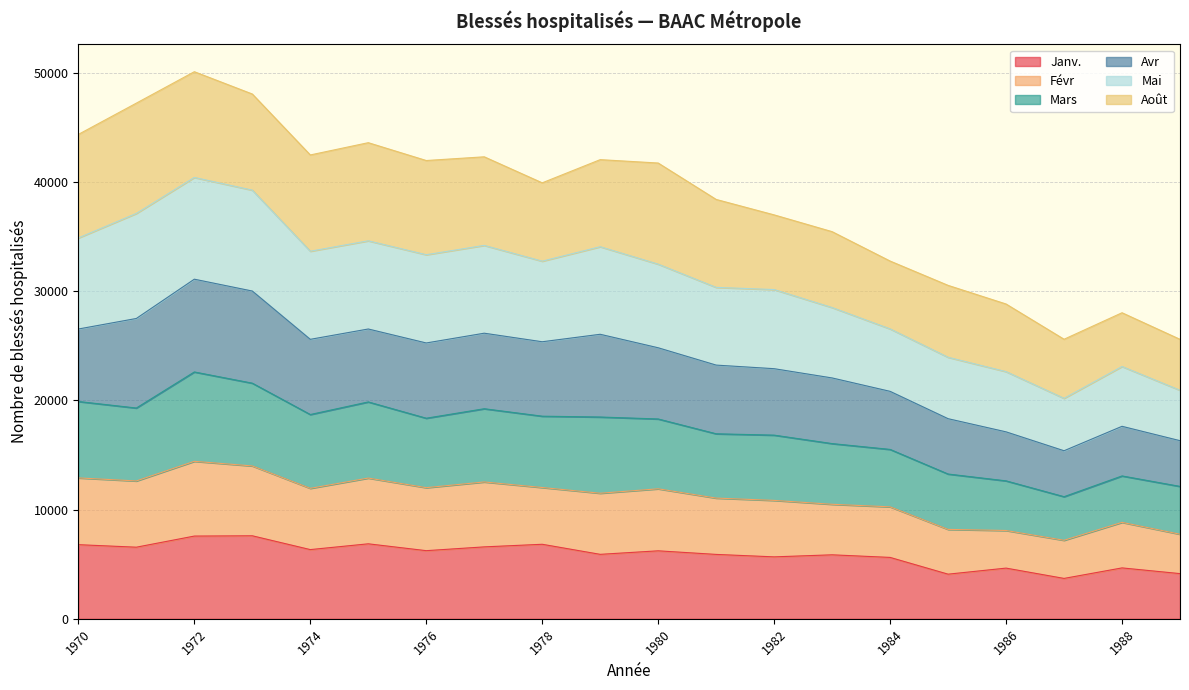

True or false: Mars has more than 2 interior local peaks.

True